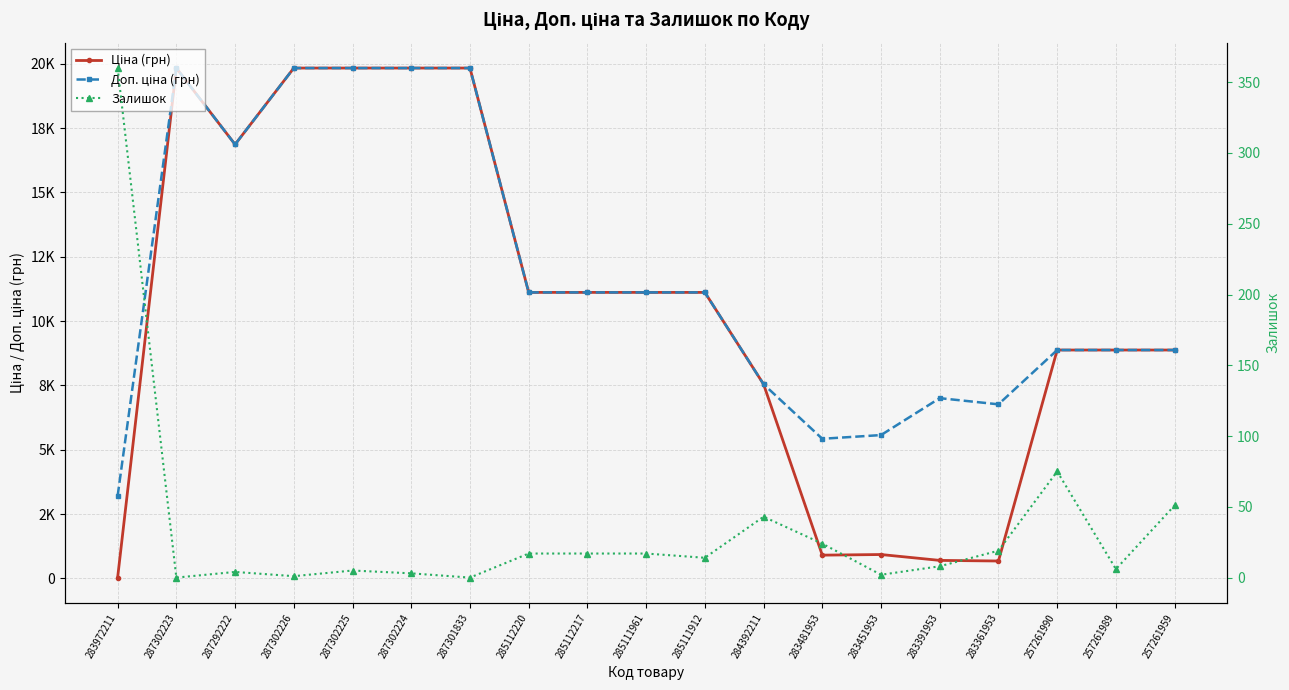

At which label does Доп. ціна (грн) first exceed 11113?

287302223